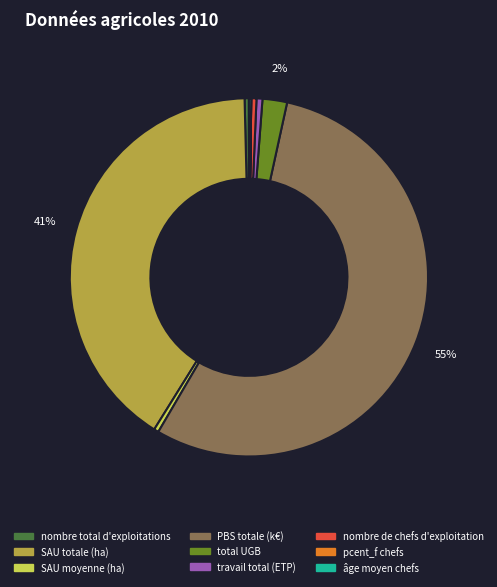

Does any single category account for the majority?

Yes